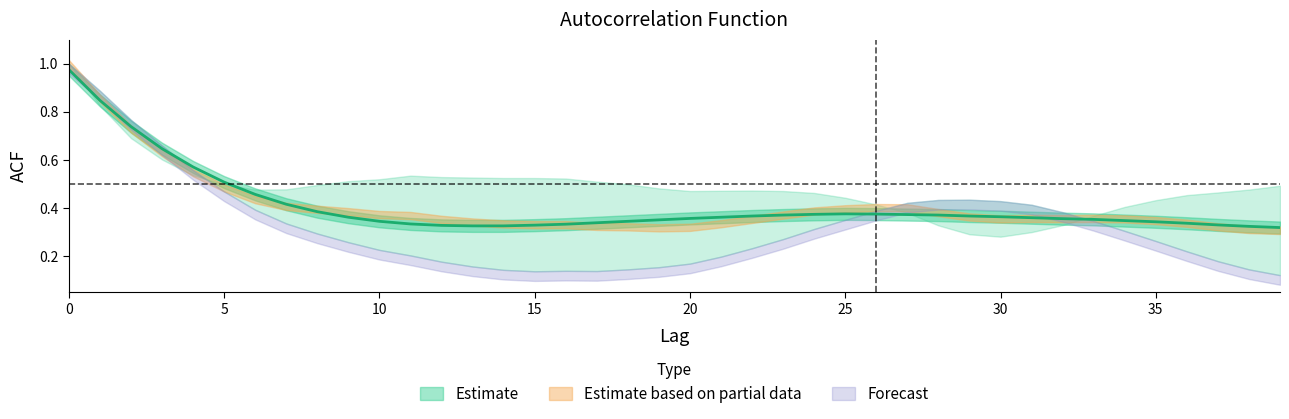

What is the maximum value shown in the chart?

1.0